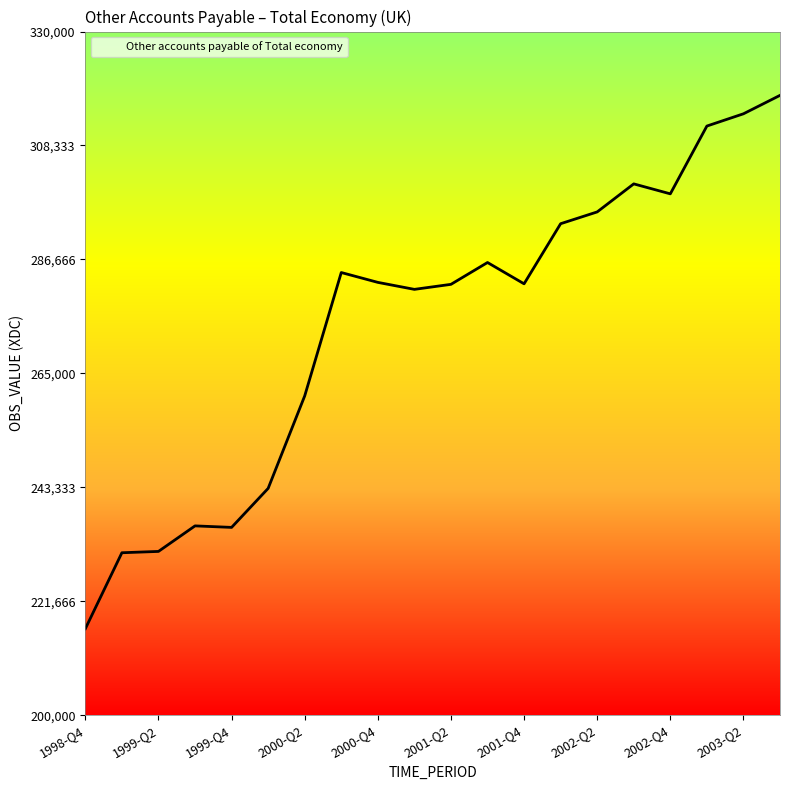

What is the difference between the maximum and minimum values?

101429